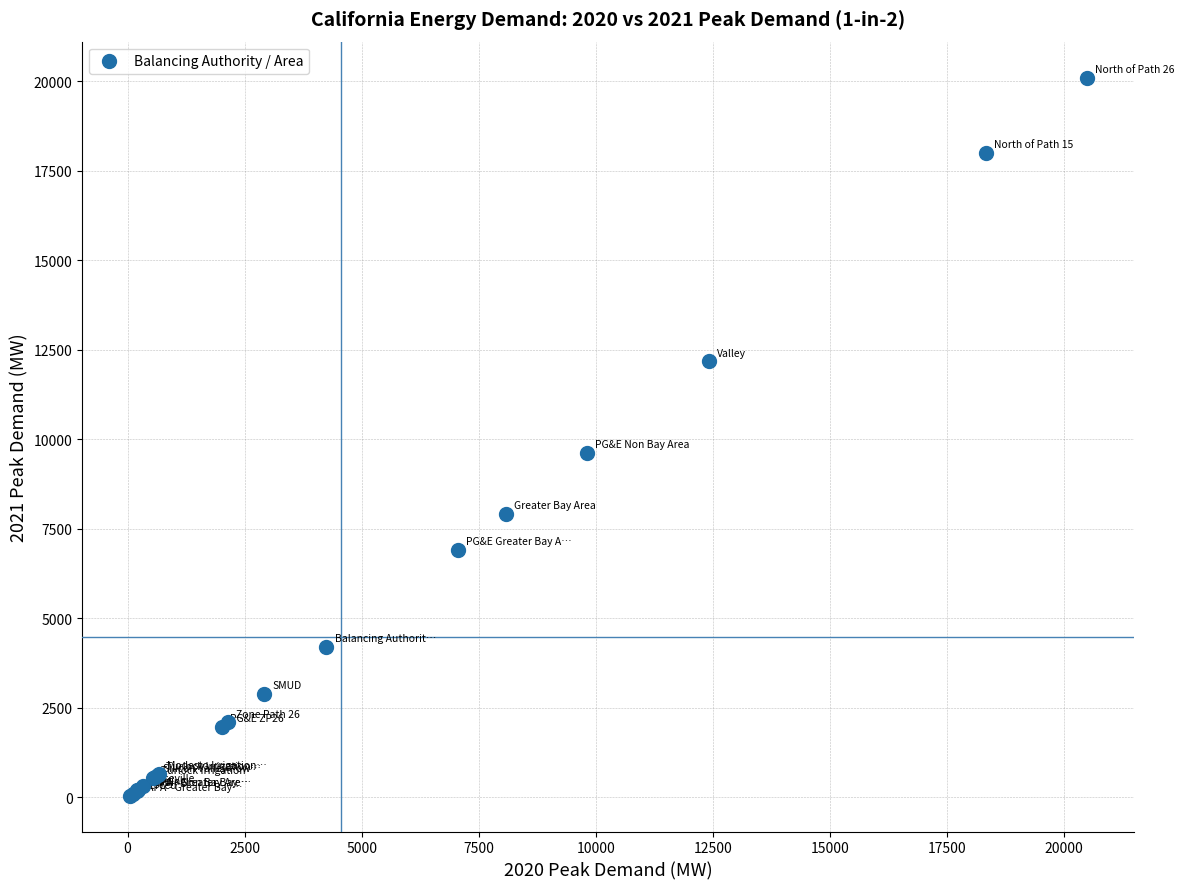

What Y value in the scatter plot is closest to 10076?

9620.4